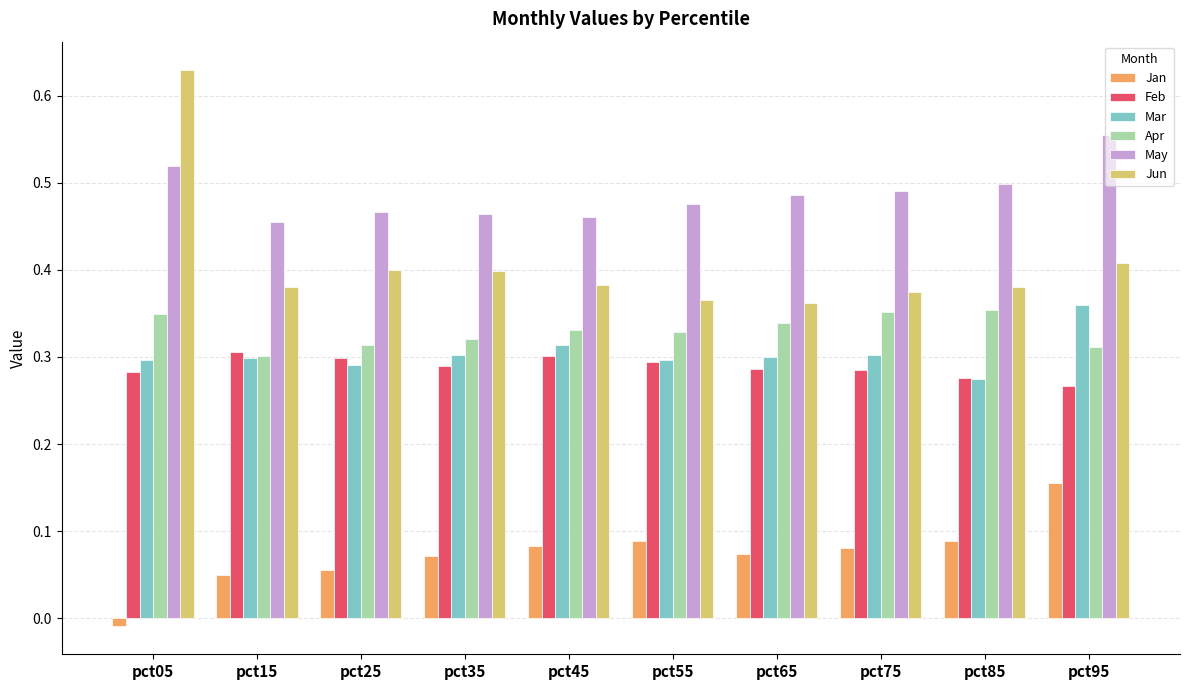

Which series has the widest spread of values?

Jun